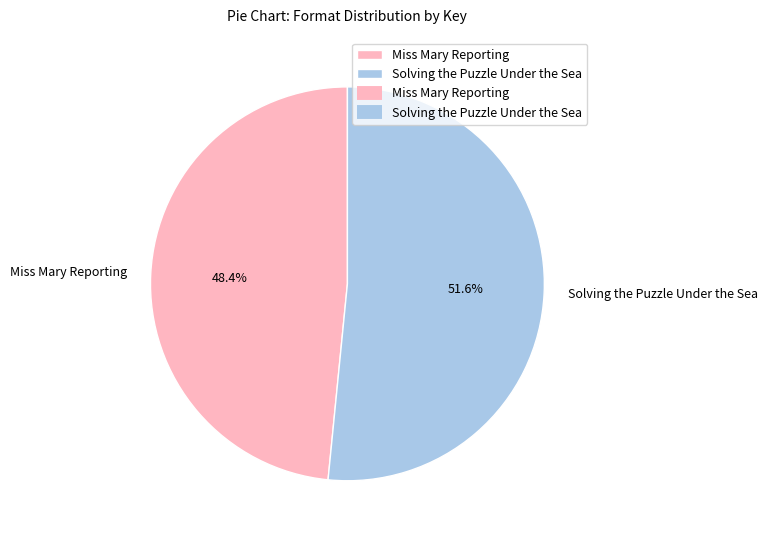

The Miss Mary Reporting slice represents 39% of the pie. True or false?

False